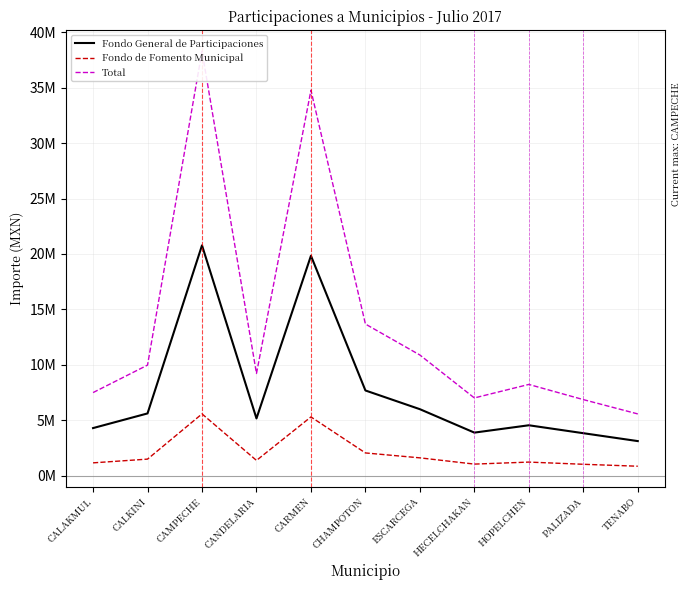

Is the value of Total at PALIZADA greater than the value of Fondo de Fomento Municipal at HOPELCHEN?

Yes